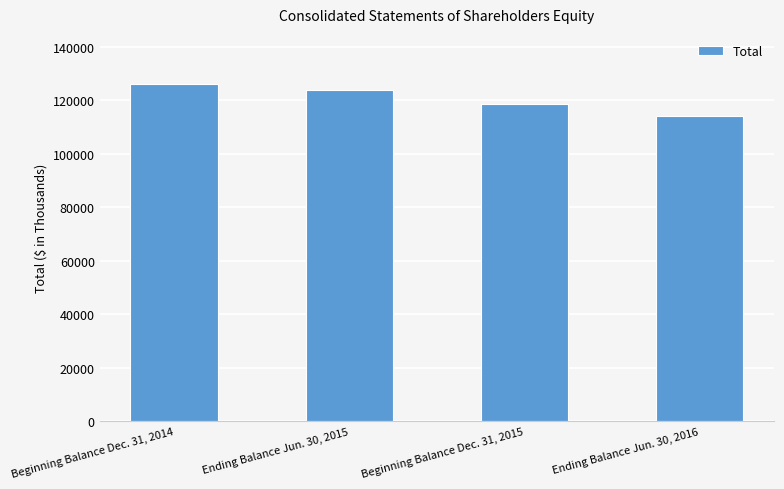

Which category has the lowest value across all series?

Ending Balance Jun. 30, 2016